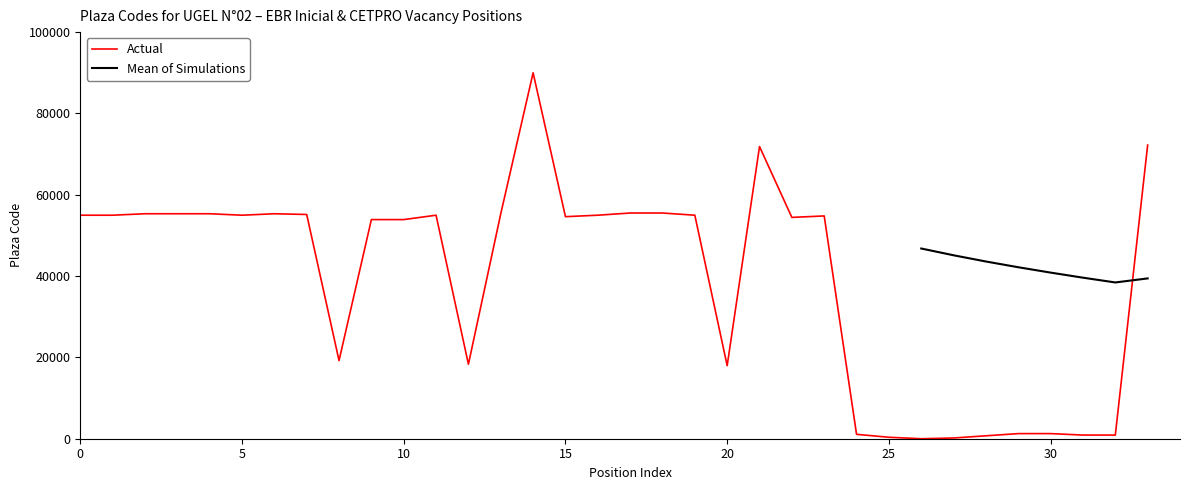

What is the difference between the second highest and minimum values?

72215.5